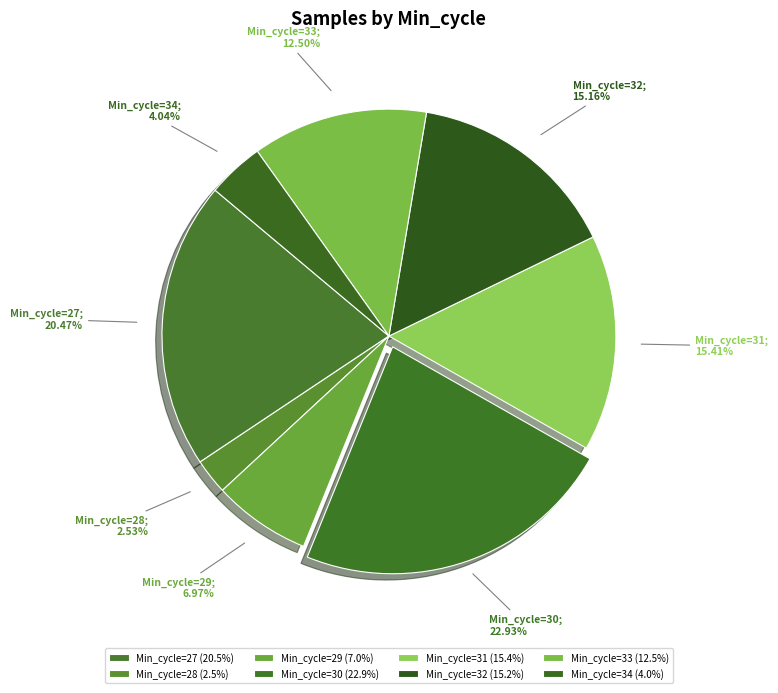

Does any single category account for the majority?

No